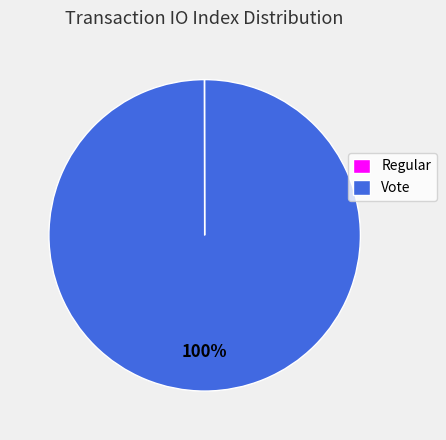

To the nearest percent, what is the difference between the largest and smallest slice percentages?

100%